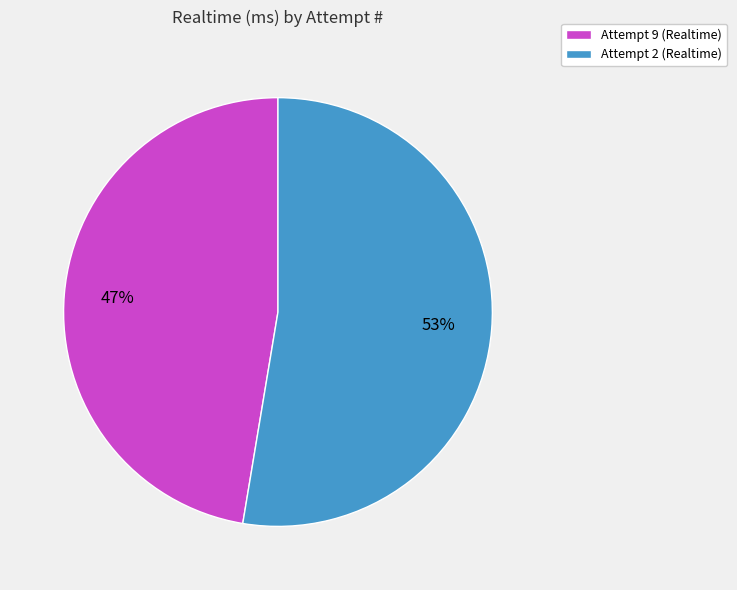

What is the smallest slice in the pie chart?

Attempt 9